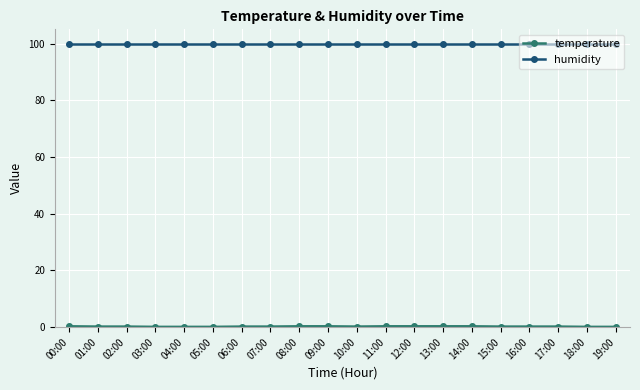

True or false: humidity has a value of 99.9 at 12:00.

True